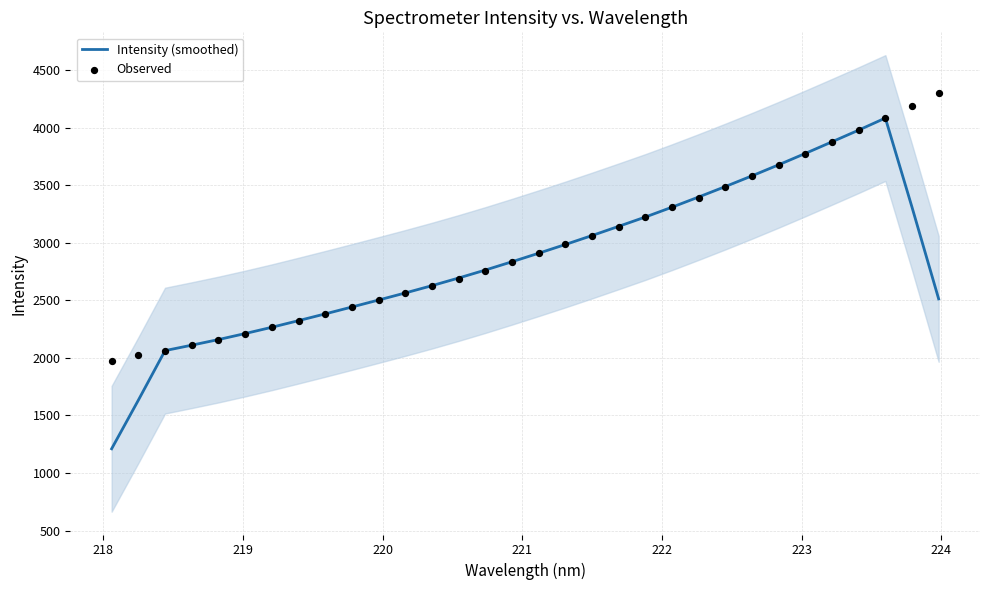

At how many categories does at least one series exceed 4089?

2